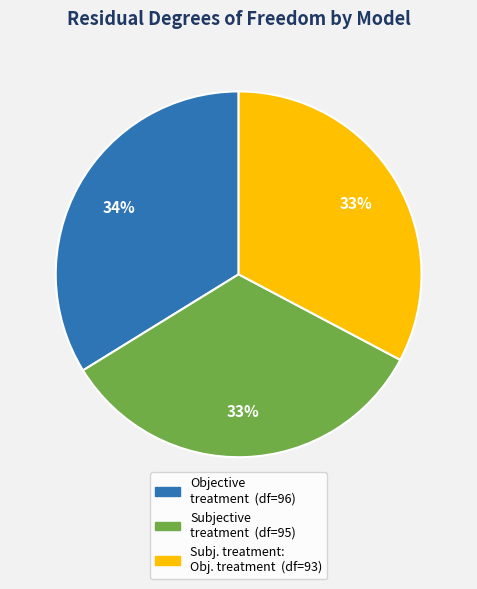

To the nearest percent, what is the average slice percentage?

33%